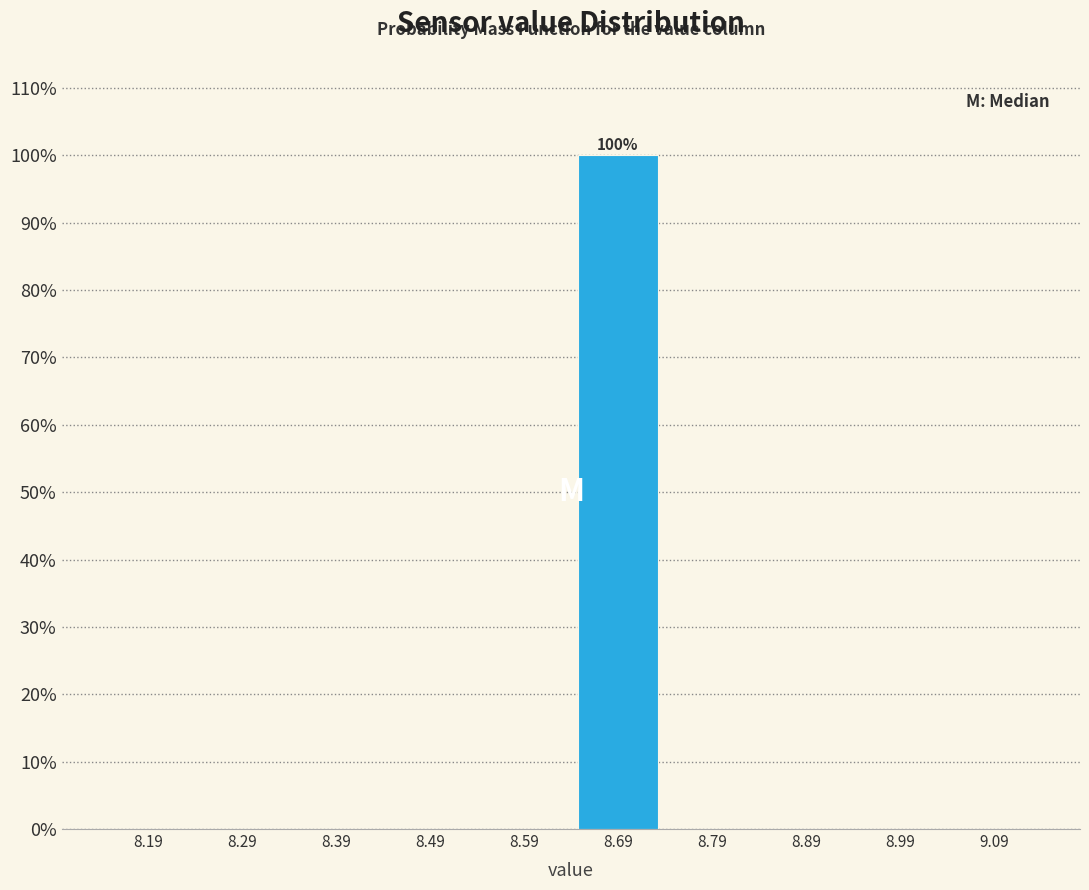

Over which range of the x-axis is the bar tallest?

8.64 to 8.74